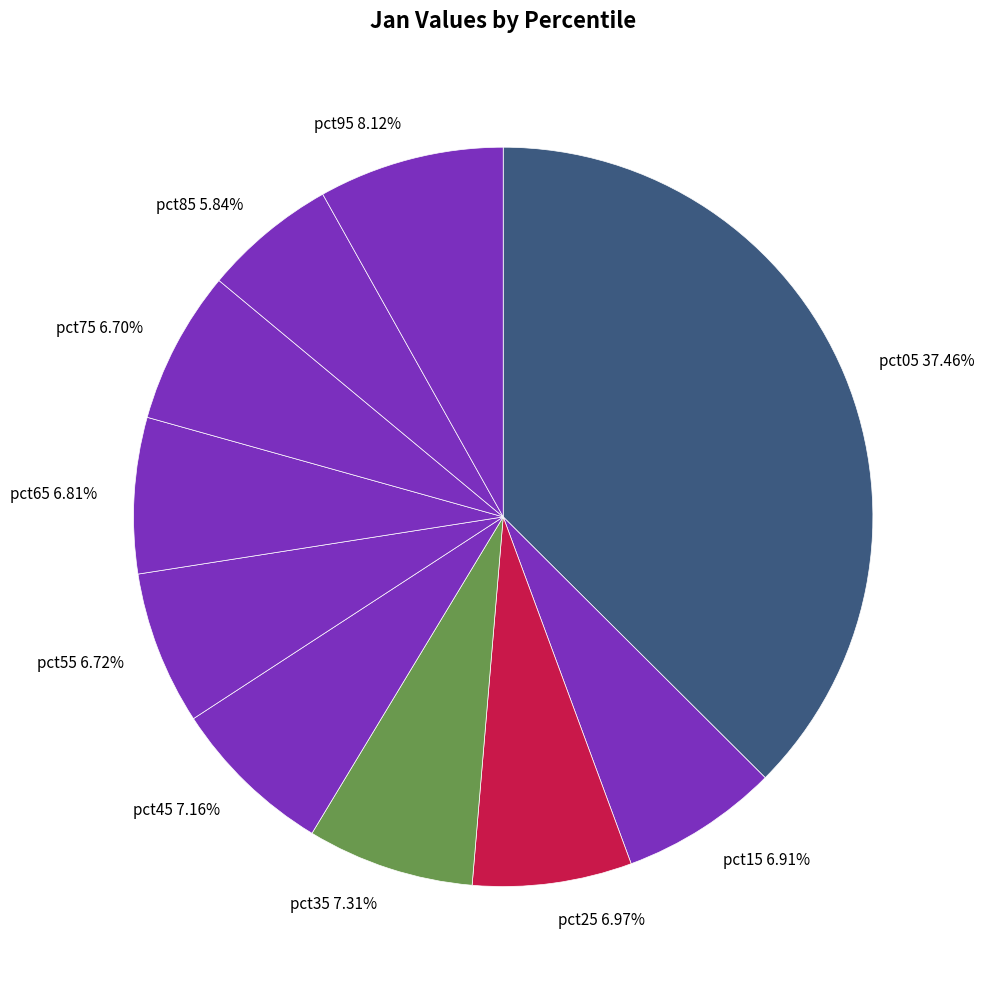

Which has a higher value, pct55 or pct95?

pct95